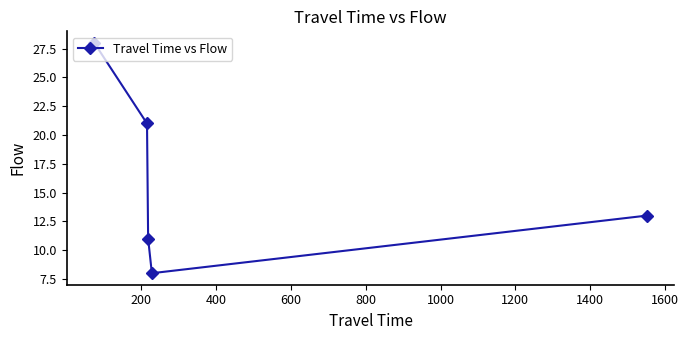

What is the average value?

16